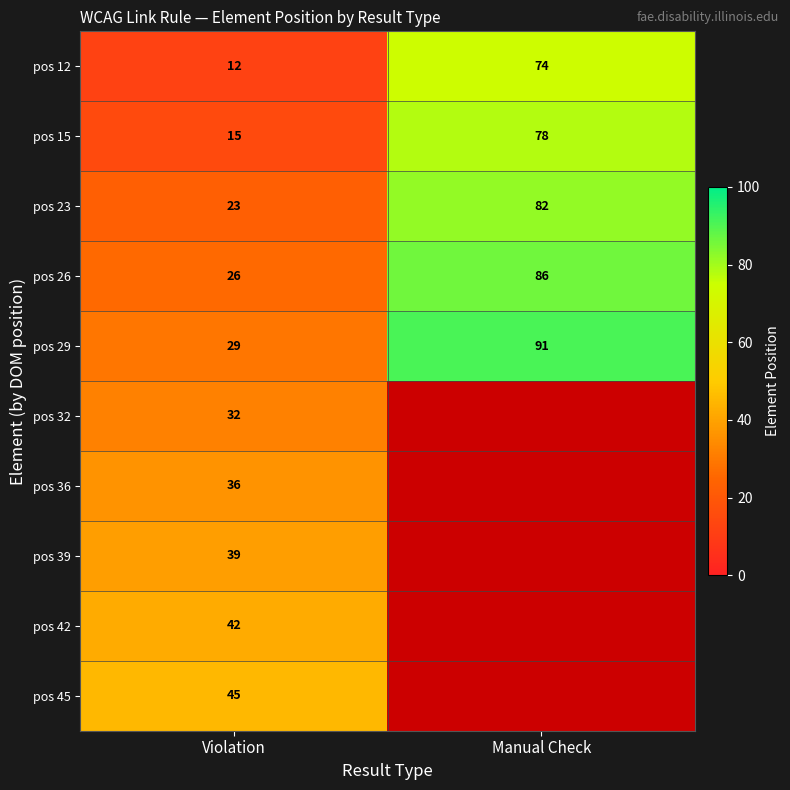

How many series are shown in this chart?

10